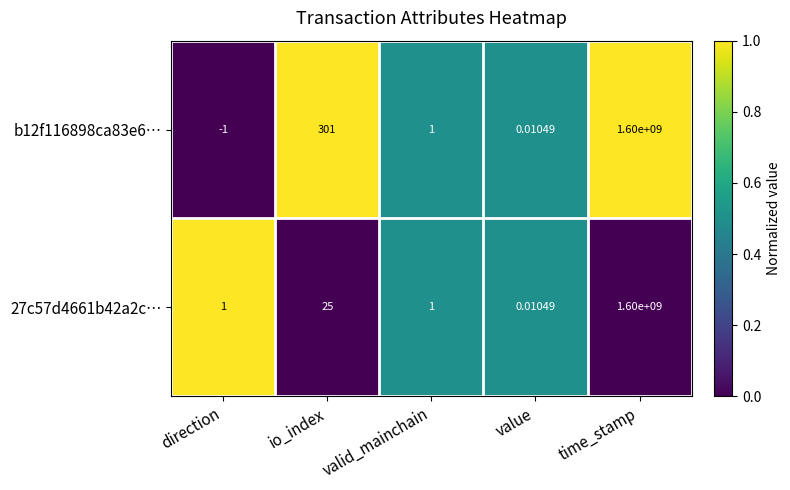

Where is 27c57d4661b42a2c… nearest to the value 800000000?

io_index